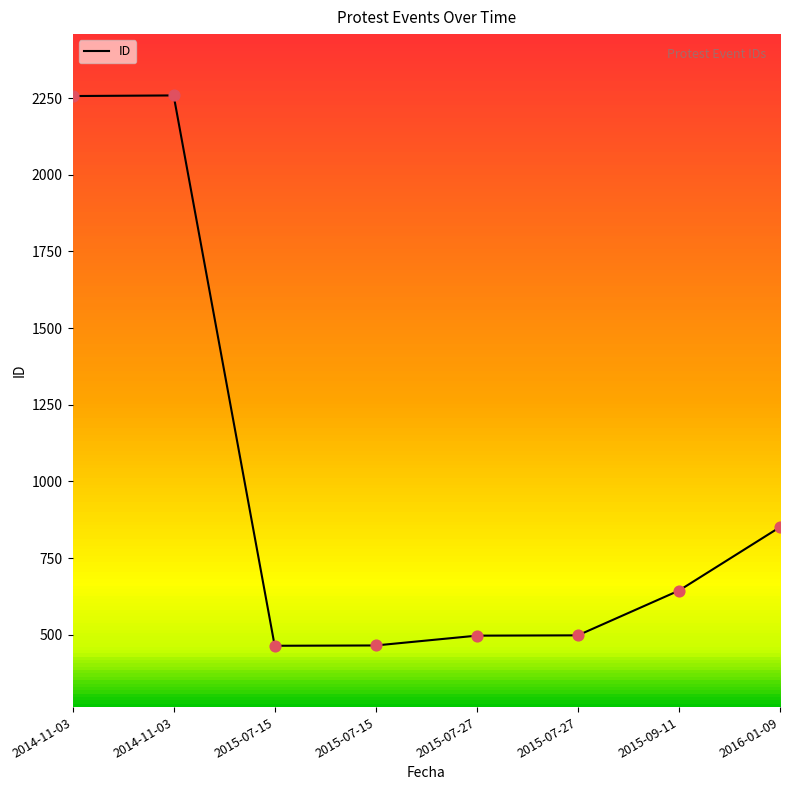

Approximately how many times larger is the value at 2015-07-15 compared to 2015-07-15?

1.0